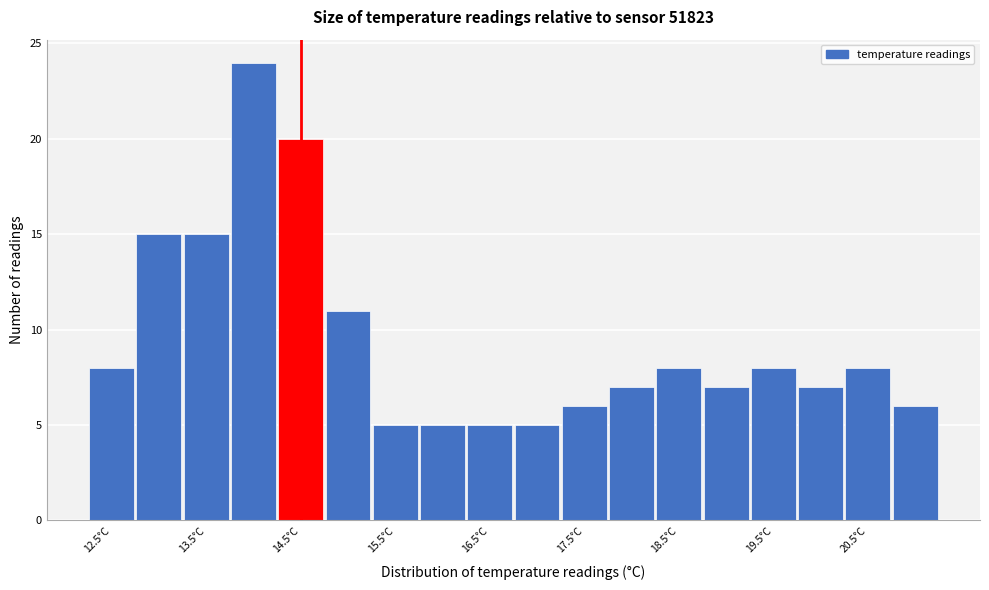

Reading left to right, list every bar in this chart as the range it spans on the x-axis followed by its height. Neither the bar edges nor the heights are printed on the chart, so give them approximately, as read against the axes.

12.25 to 12.75: 8
12.75 to 13.25: 15
13.25 to 13.75: 15
13.75 to 14.25: 24
14.25 to 14.75: 20
14.75 to 15.25: 11
15.25 to 15.75: 5
15.75 to 16.25: 5
16.25 to 16.75: 5
16.75 to 17.25: 5
17.25 to 17.75: 6
17.75 to 18.25: 7
18.25 to 18.75: 8
18.75 to 19.25: 7
19.25 to 19.75: 8
19.75 to 20.25: 7
20.25 to 20.75: 8
20.75 to 21.25: 6